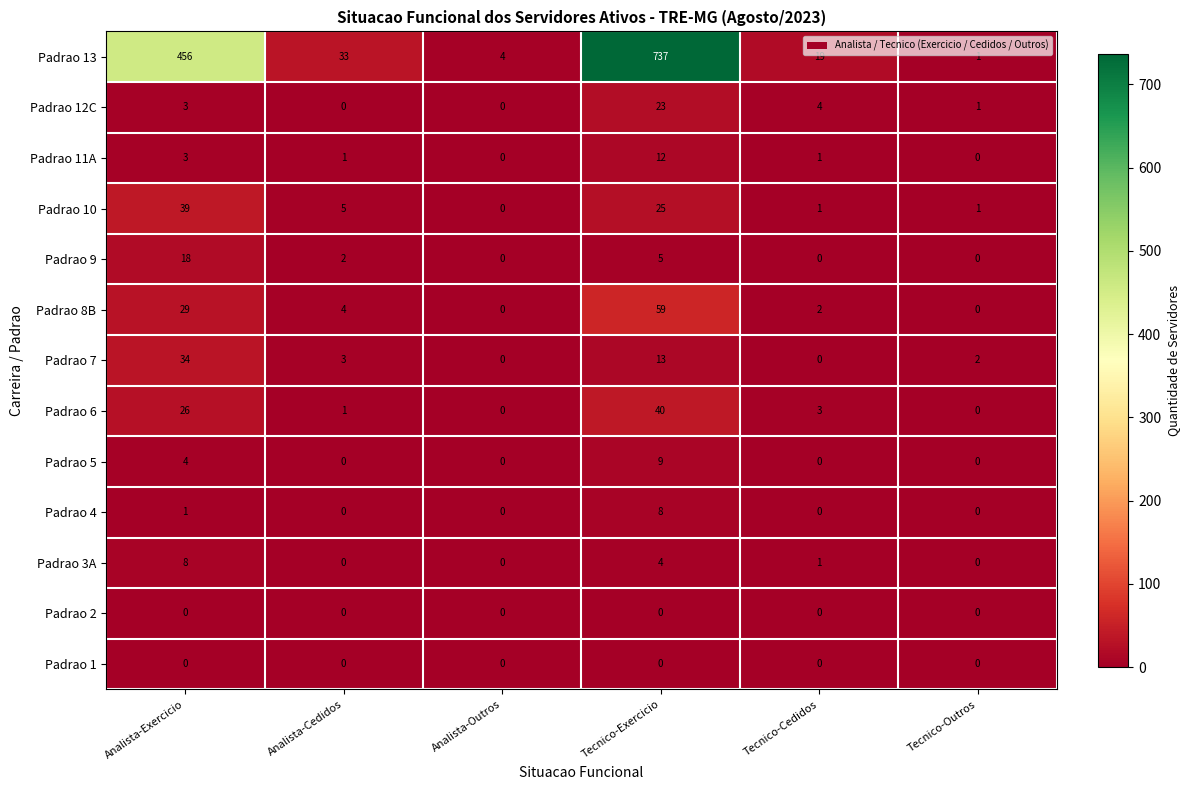

The value of Padrao 4 at Analista-Exercicio is 1. True or false?

True